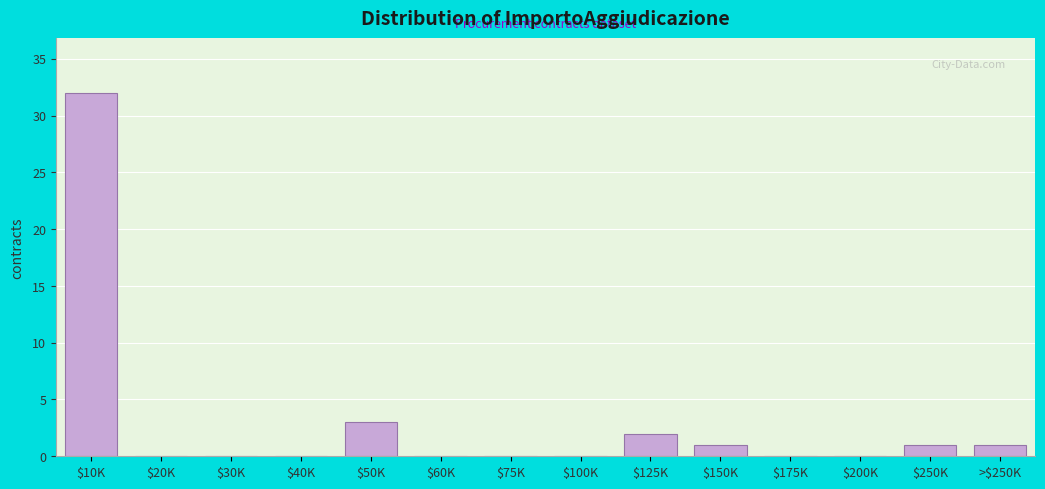

Read the value at $10K.

32